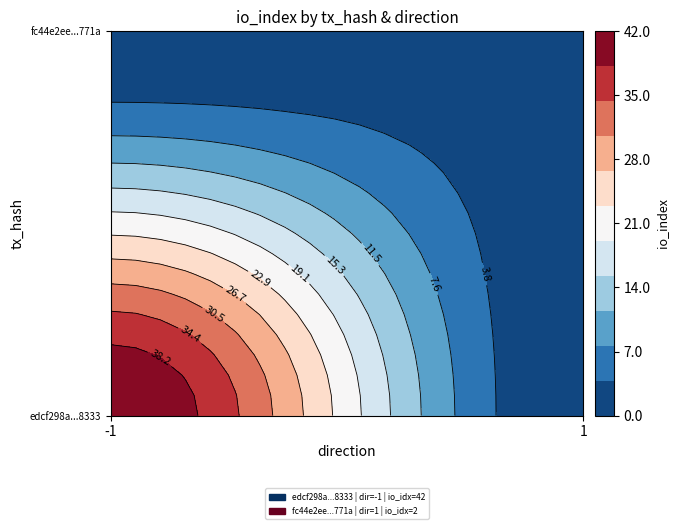

List the series in order of their peak value, highest first.

edcf298a240ba8f48354e9959d59e28895e8333, fc44e2ee8d054fdd01fc290abc09ed74f4b771a